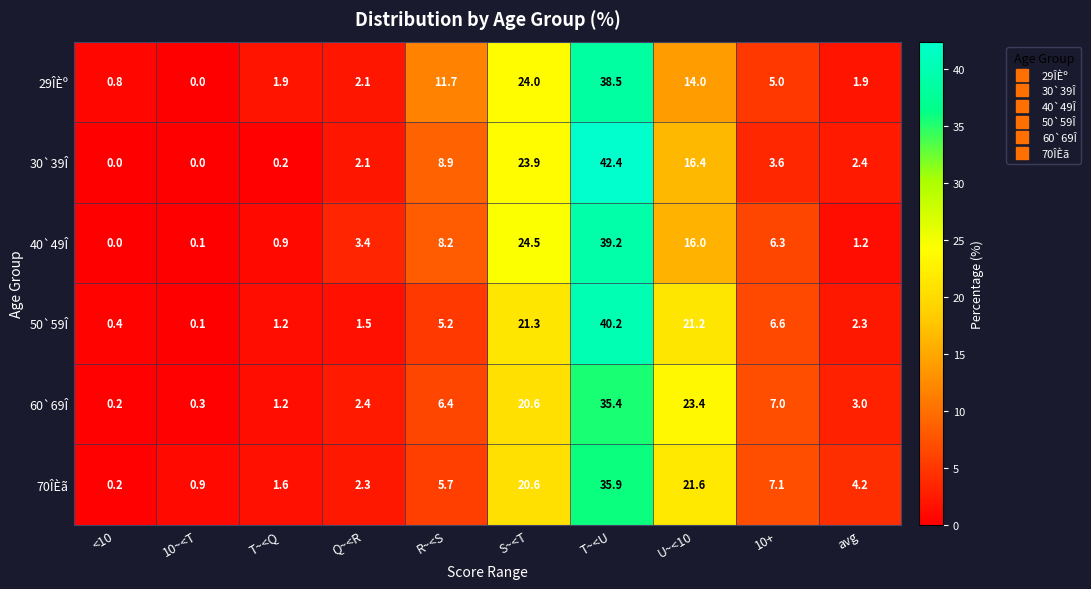

Rank the series by their maximum value, from lowest to highest.

60`69Î, 70ÎÈã, 29ÎÈº, 40`49Î, 50`59Î, 30`39Î